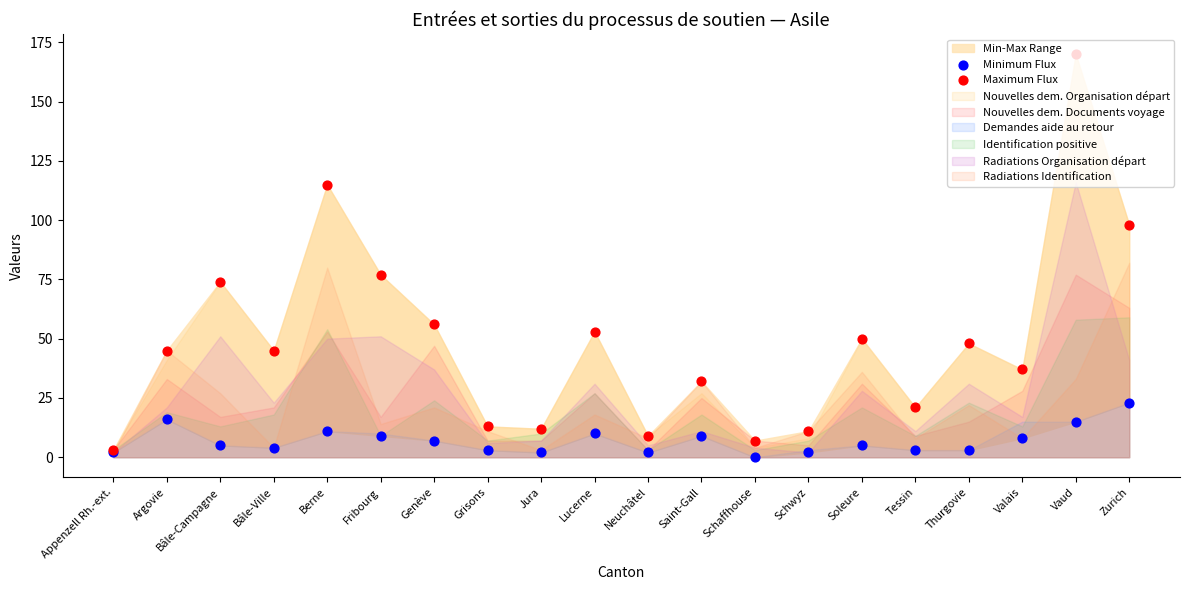

At which category is the sum across all series the highest?

Vaud